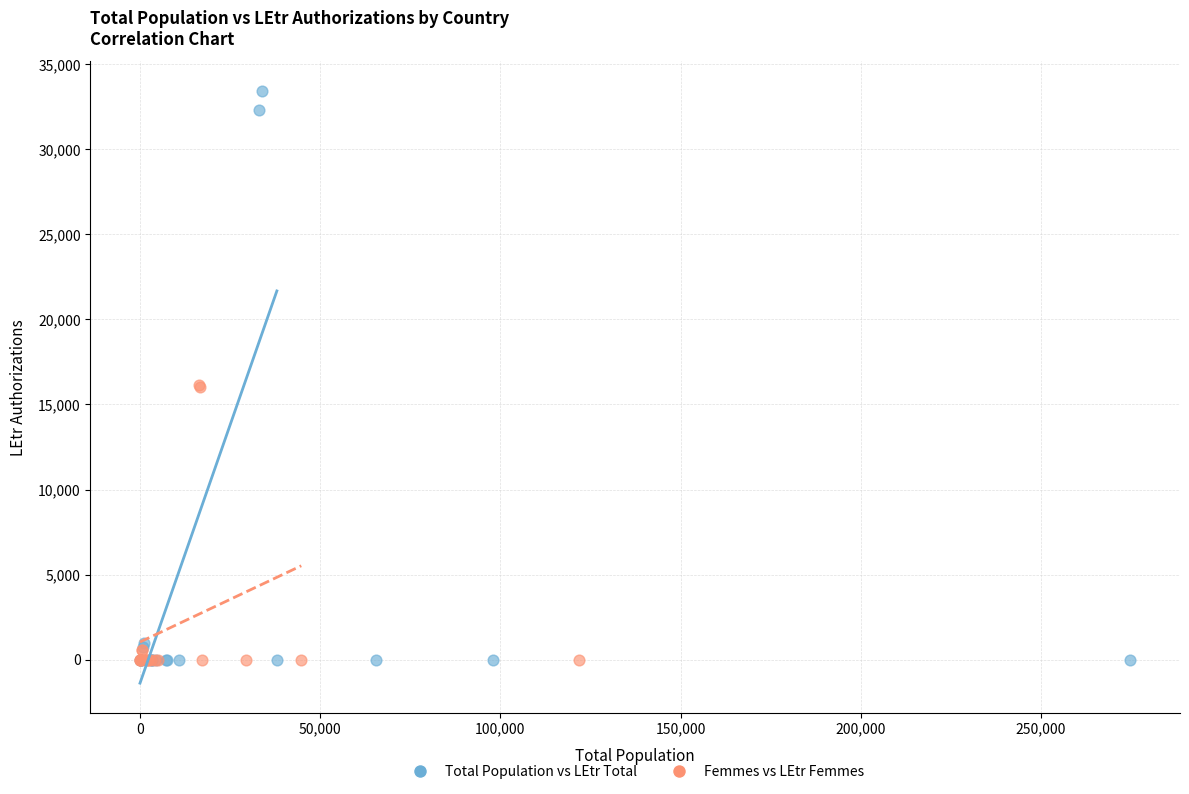

What are all the series names shown in the legend?

Total Population vs LEtr Total, Femmes vs LEtr Femmes